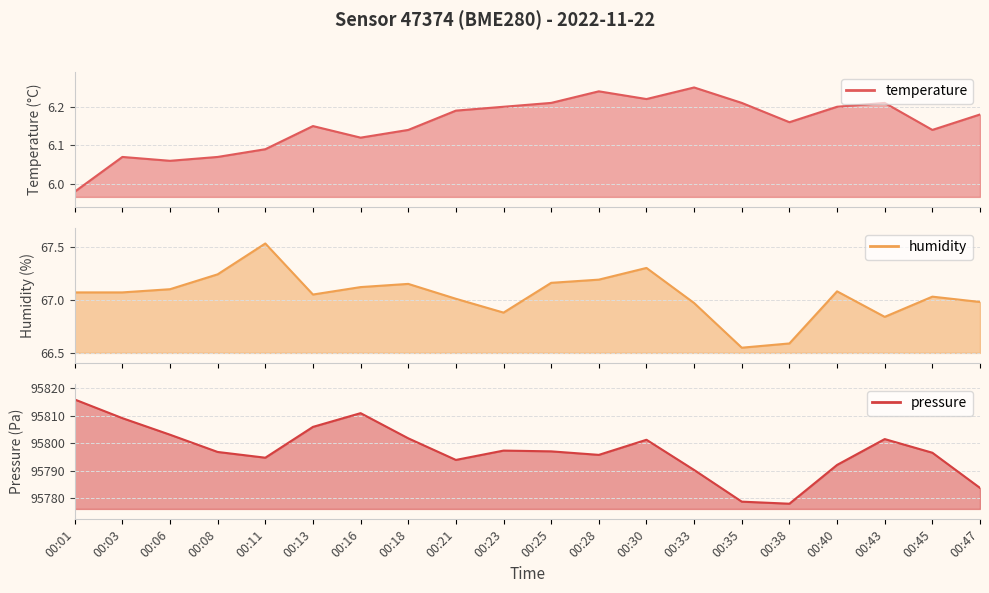

Which series changed the most between 00:11 and 00:47?

pressure